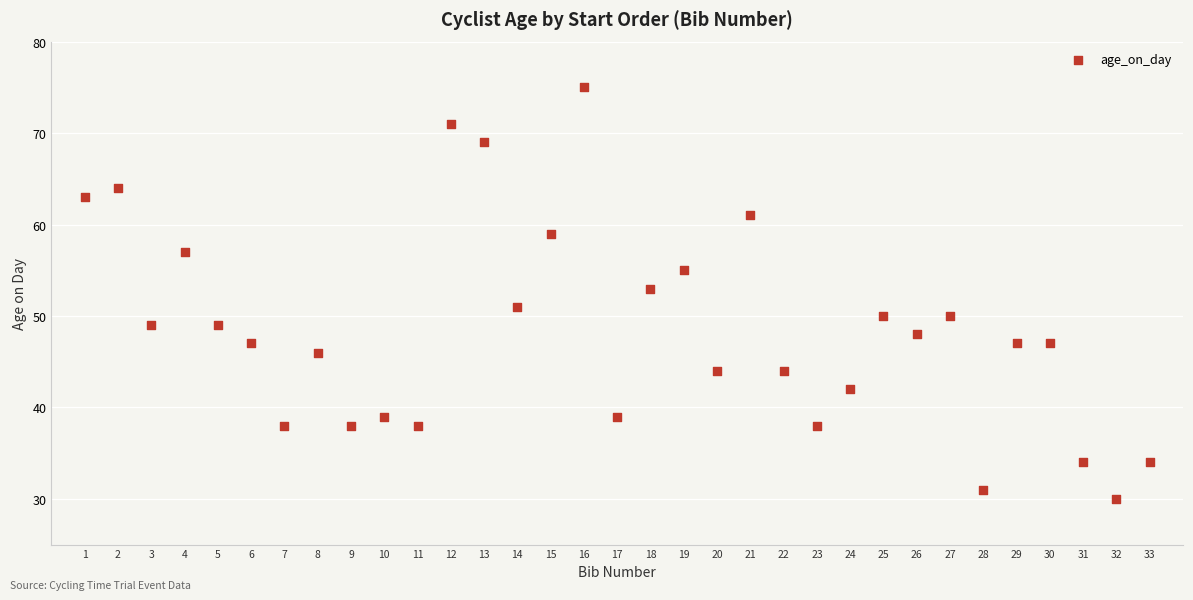

What is the range of X values (max minus min)?

32